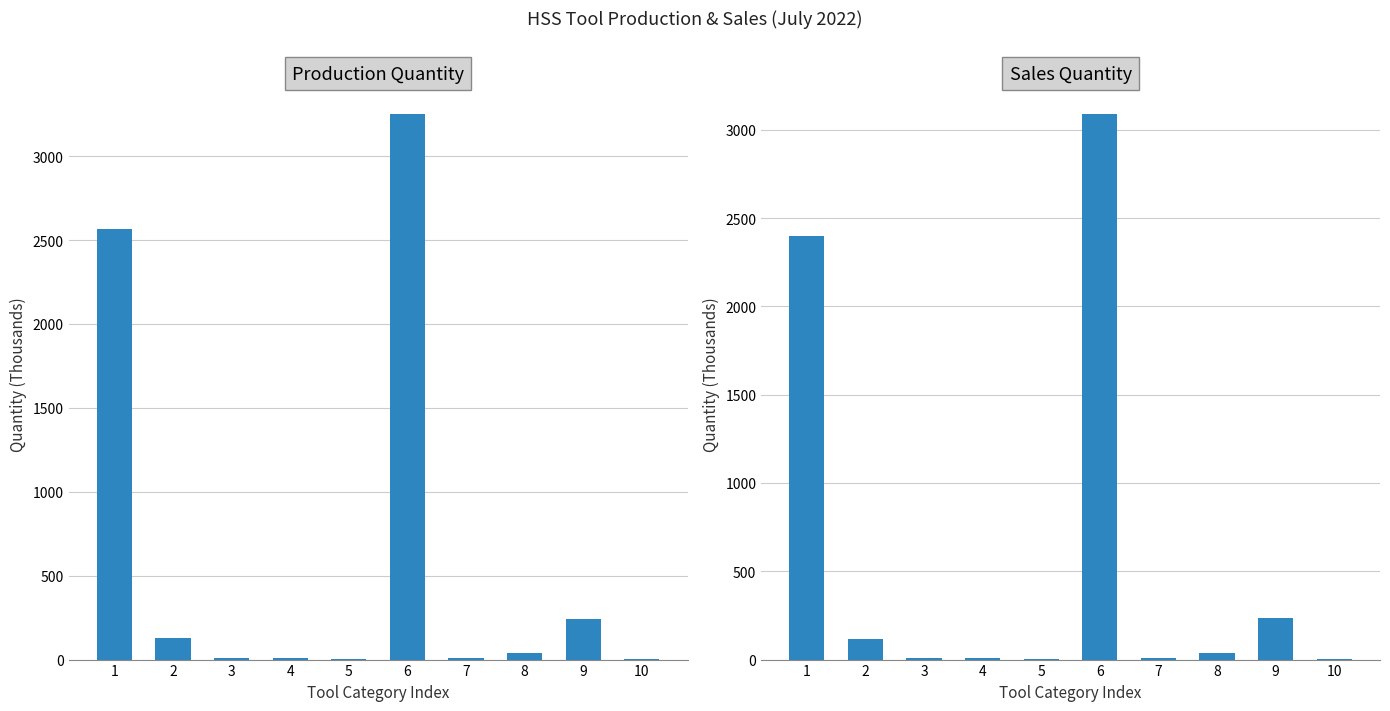

Which label corresponds to the largest value in the chart?

6